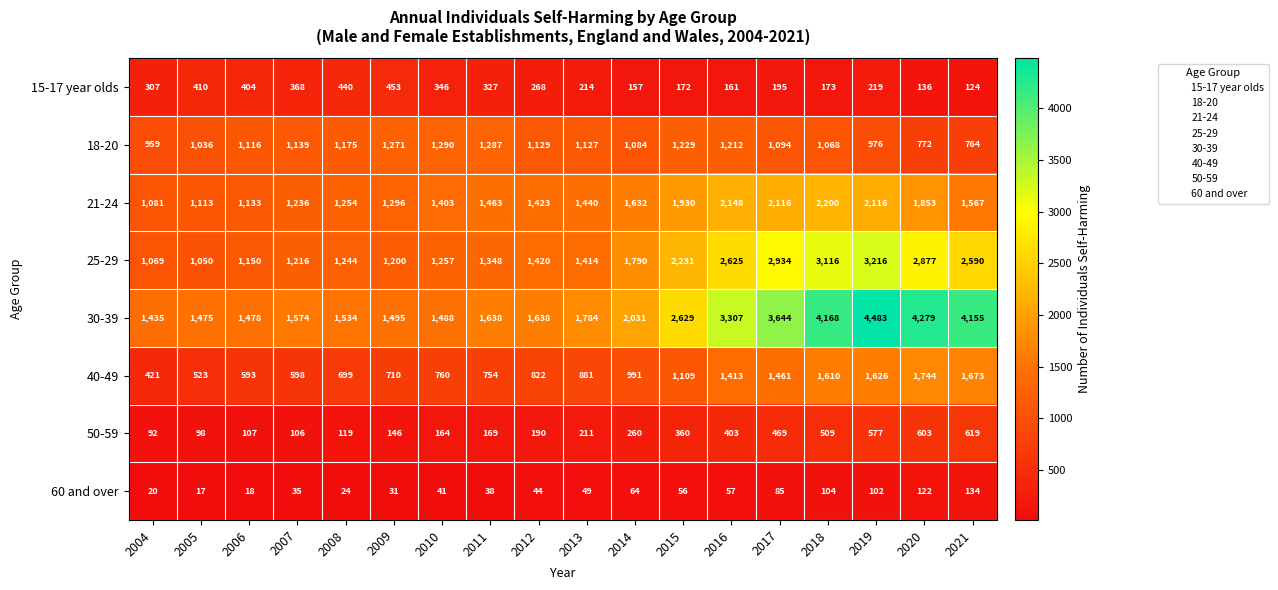

Where is 21-24 nearest to the value 1640?

2014